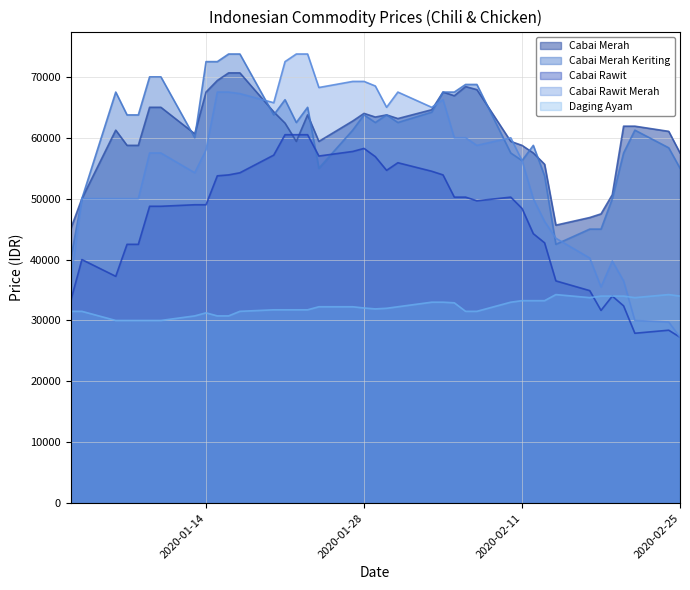

How many times do Cabai Rawit Merah and Cabai Merah Keriting cross each other?

5